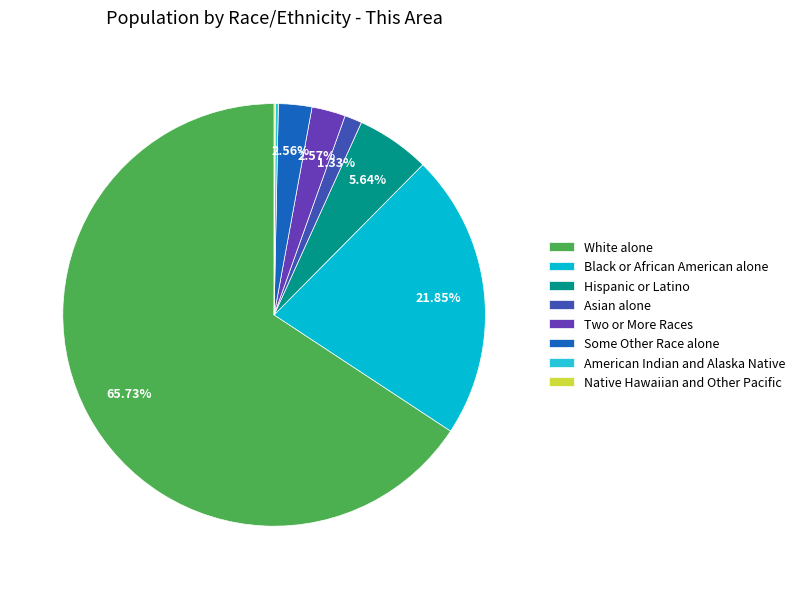

To the nearest percent, what is the combined percentage of Two or More Races and Hispanic or Latino?

8%